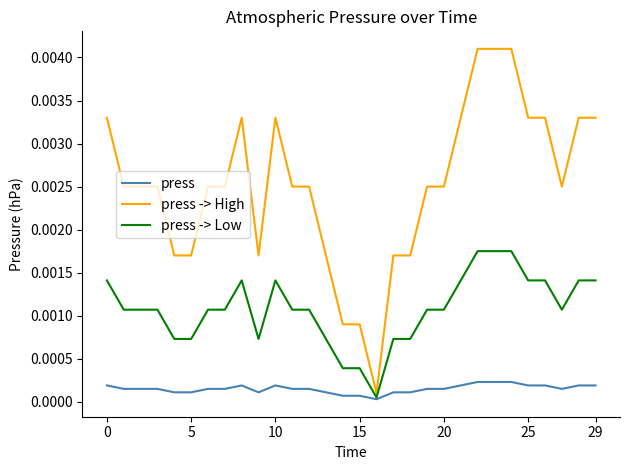

Which series has the largest total across all categories?

press -> High